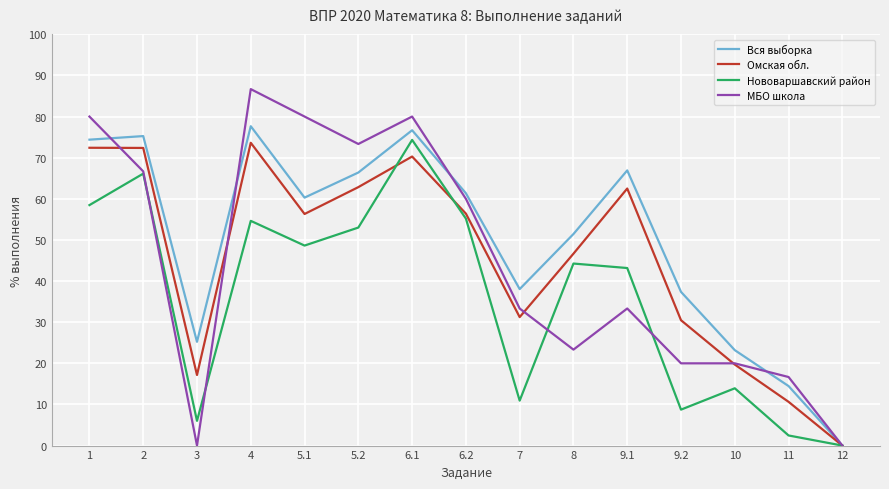

What are all the series names shown in the legend?

Вся выборка, Омская обл., Нововаршавский район, МБО школа